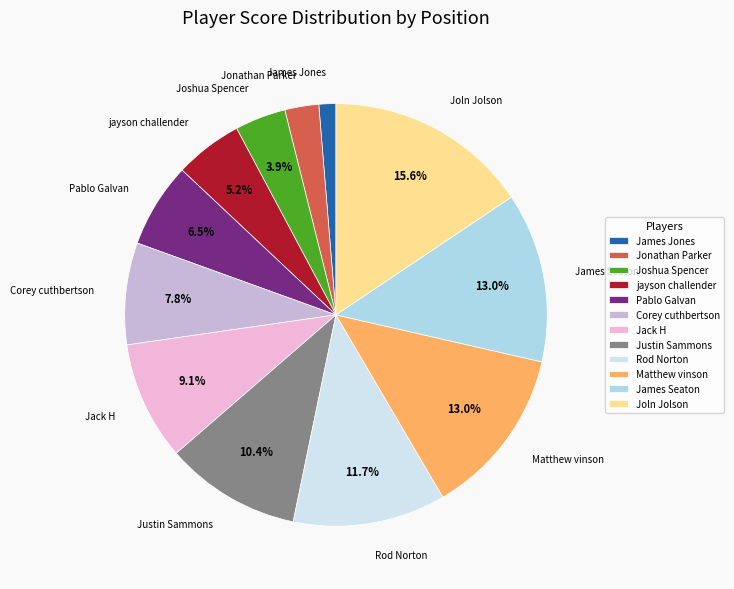

Which slice is the smallest?

James Jones